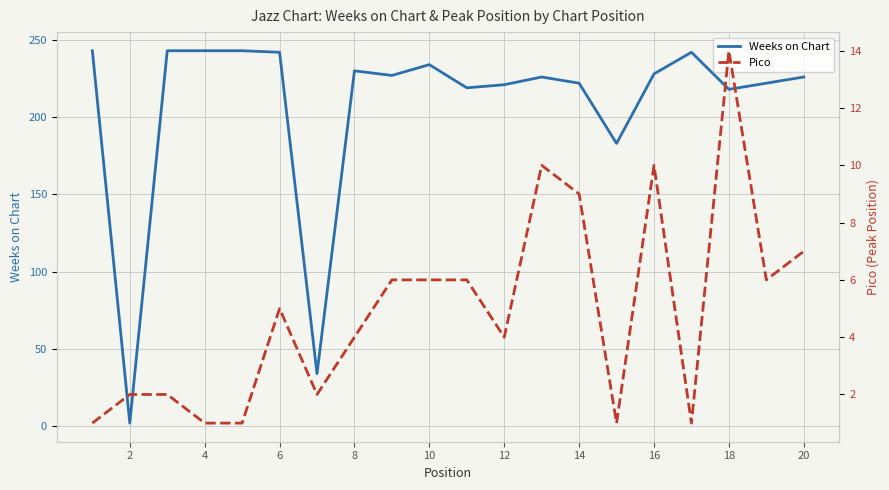

What is the maximum value for Pico?

14